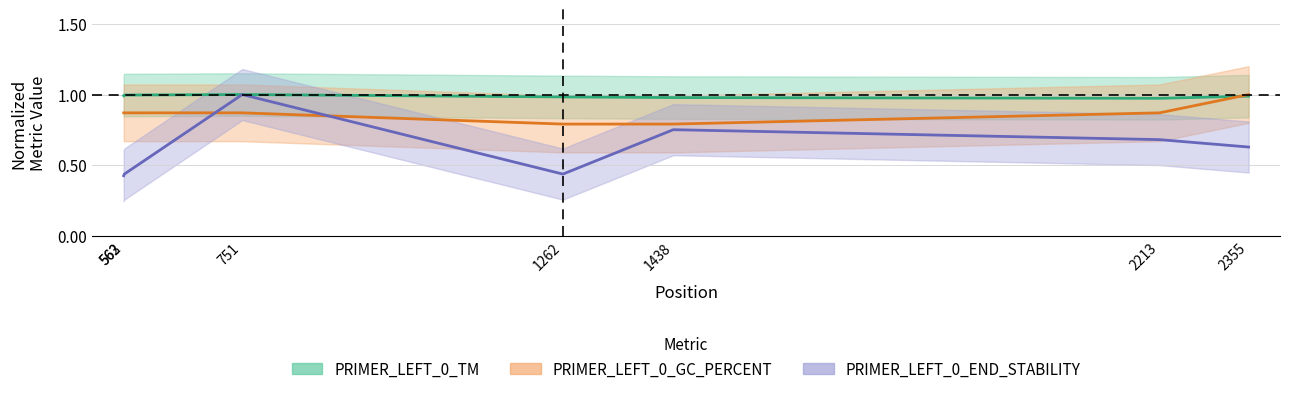

Rank the categories by PRIMER_LEFT_0_END_STABILITY value from highest to lowest.

751, 1438, 2213, 2355, 563, 1262, 562